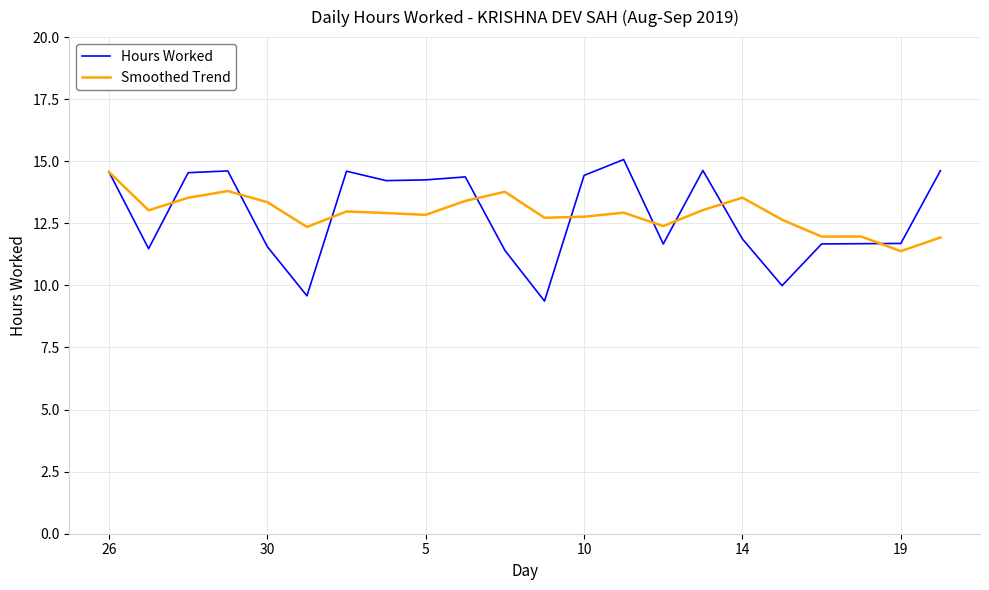

Does the chart display data point markers on the line(s)?

No